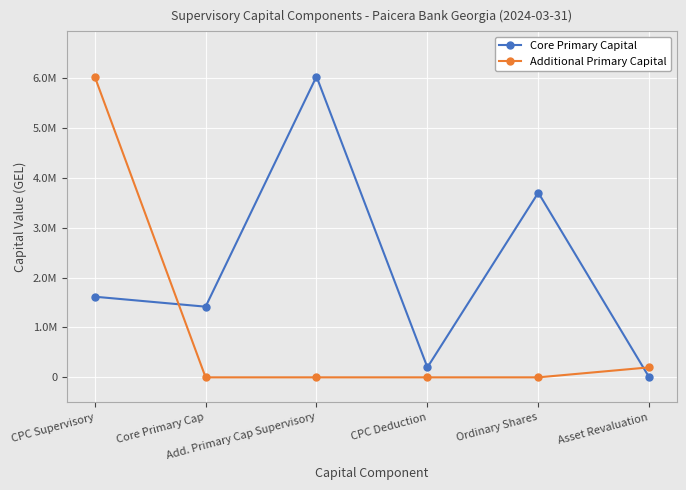

Is this an area chart (filled region under the line)?

No